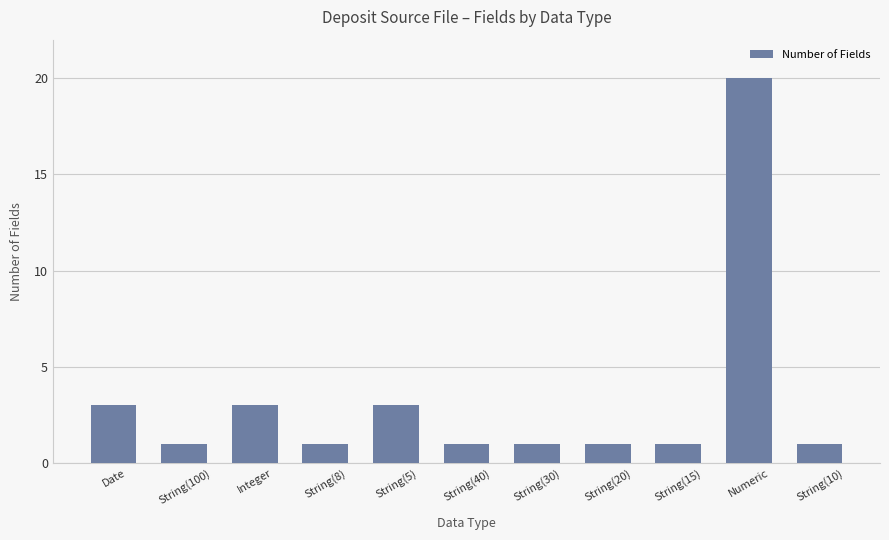

Count the number of categories in the chart.

11